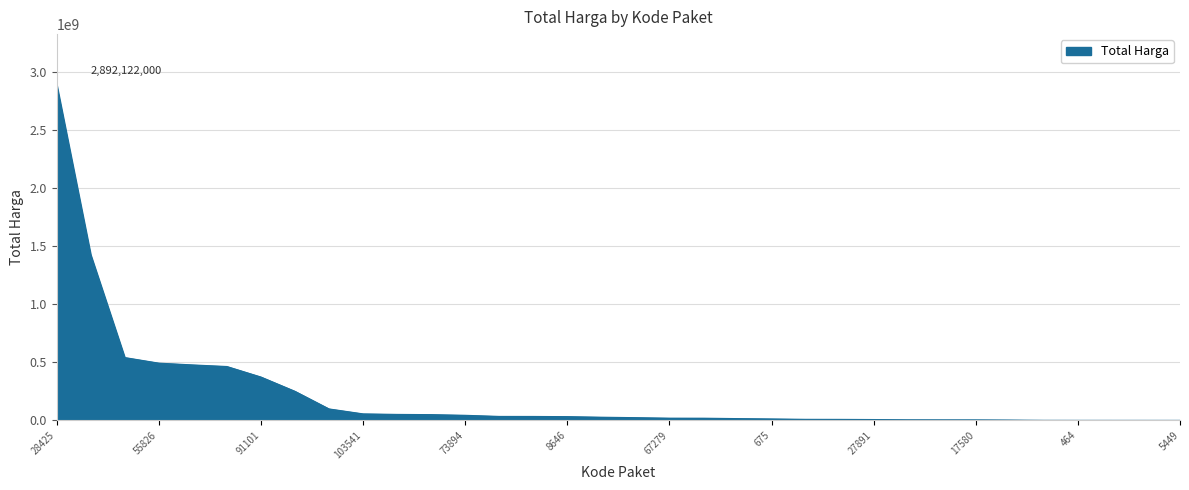

What is the maximum value shown in the chart?

2892122000